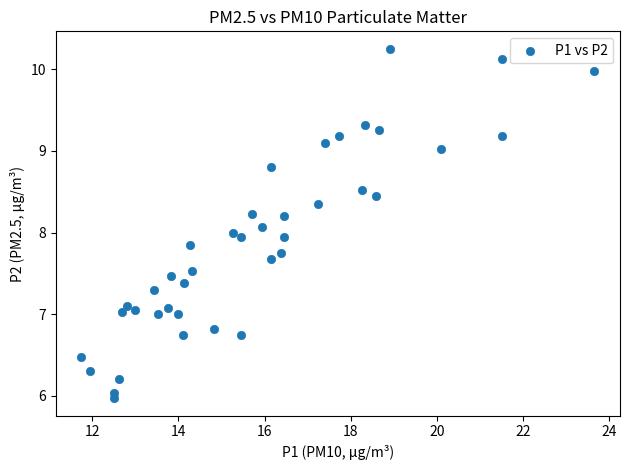

What is the range of X values (max minus min)?

11.9